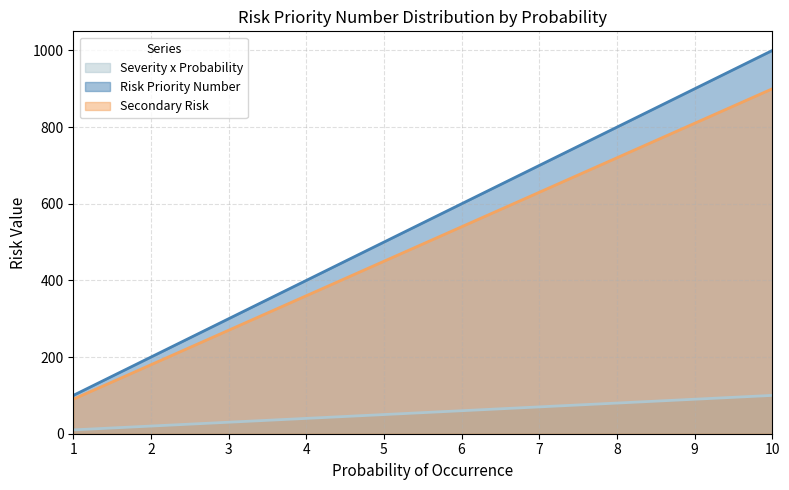

True or false: Severity x Probability and Risk Priority Number cross at least once.

False